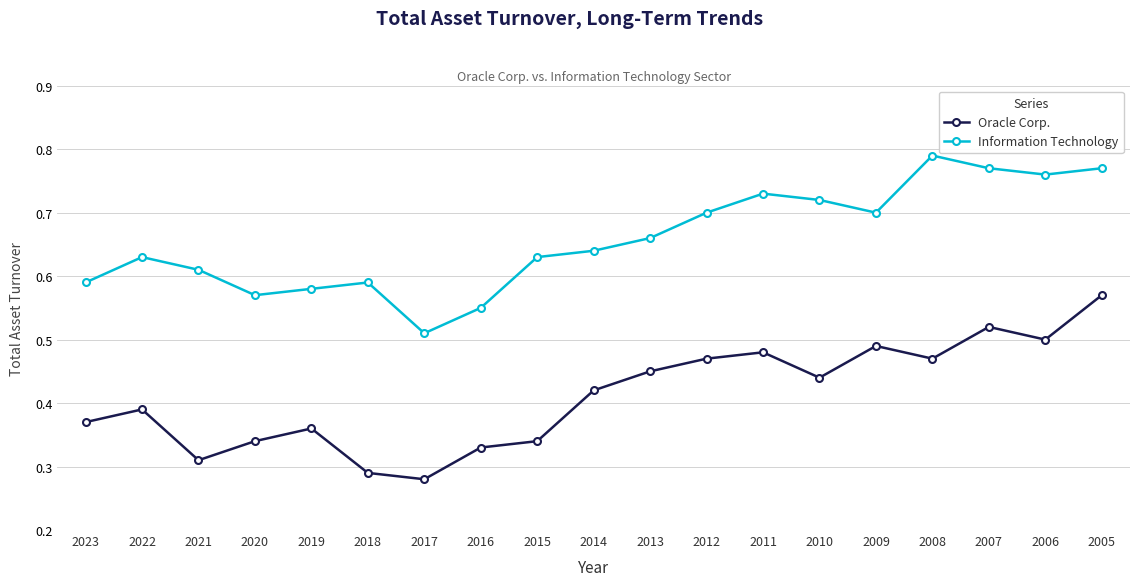

What is the sum of the Information Technology values at 2008 and 2019?

1.4